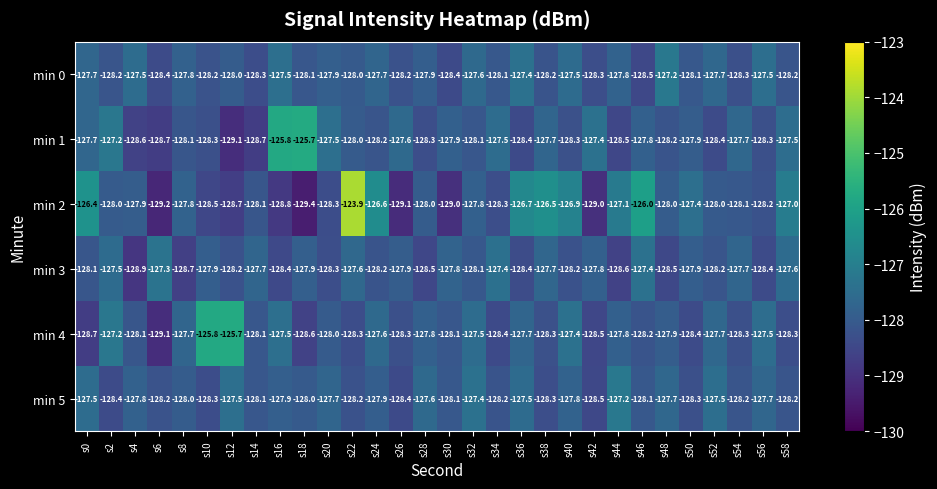

What is the minimum value shown in the chart?

-129.4